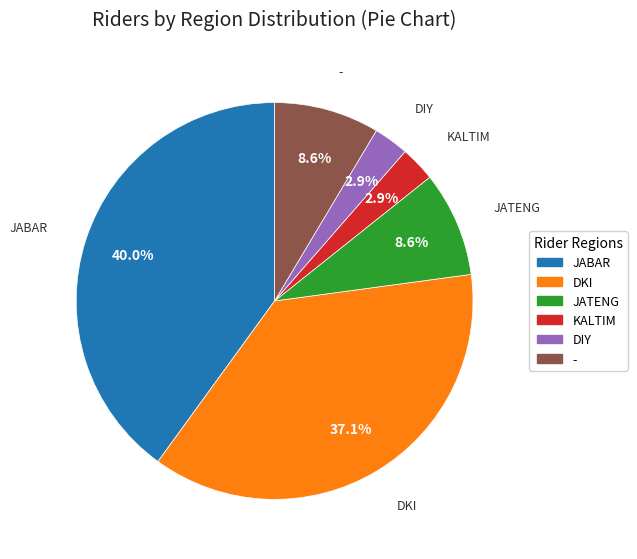

Is it true that JABAR is 40% of the pie?

True